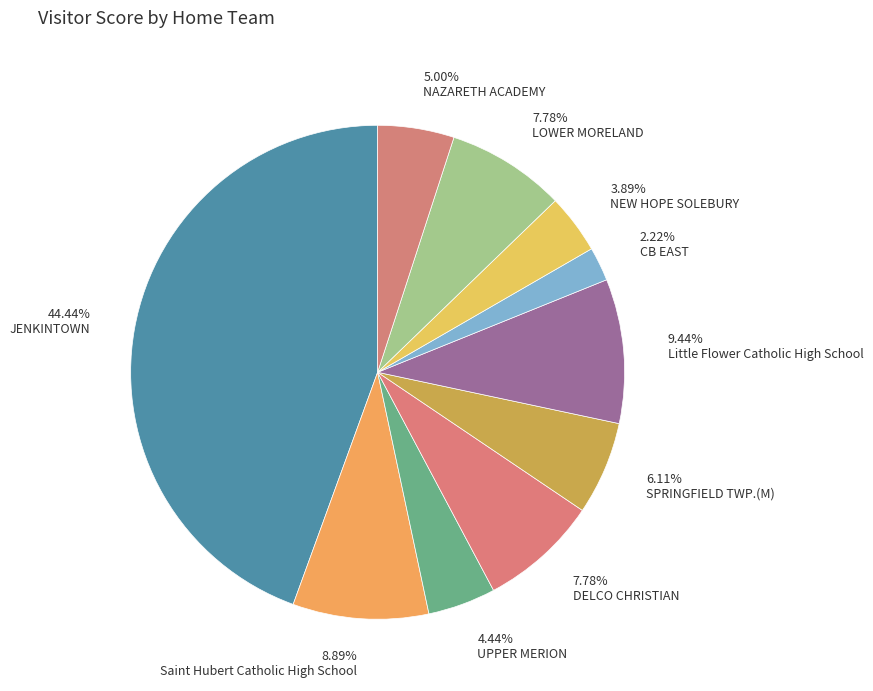

What is the ratio of the value at DELCO CHRISTIAN to the value at SPRINGFIELD TWP.(M)?

1.3